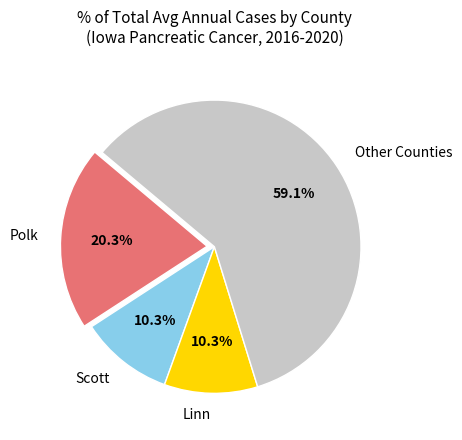

Approximately how many times larger is the value at Scott compared to Polk?

0.5